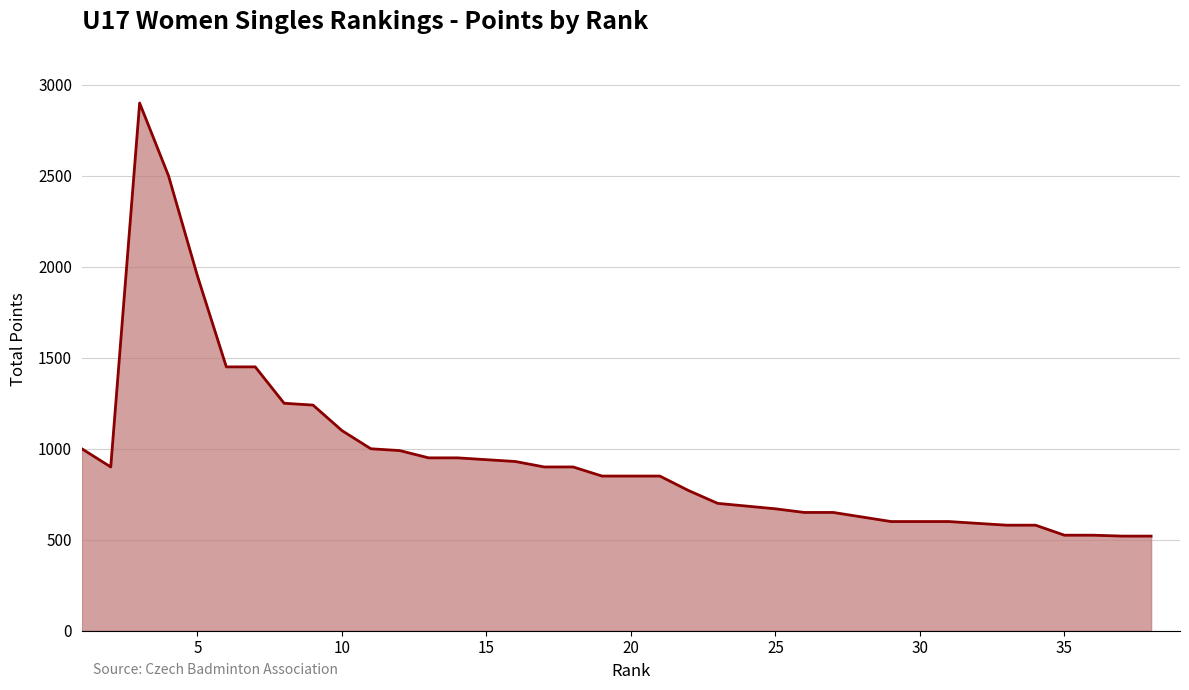

What is the minimum value shown in the chart?

520